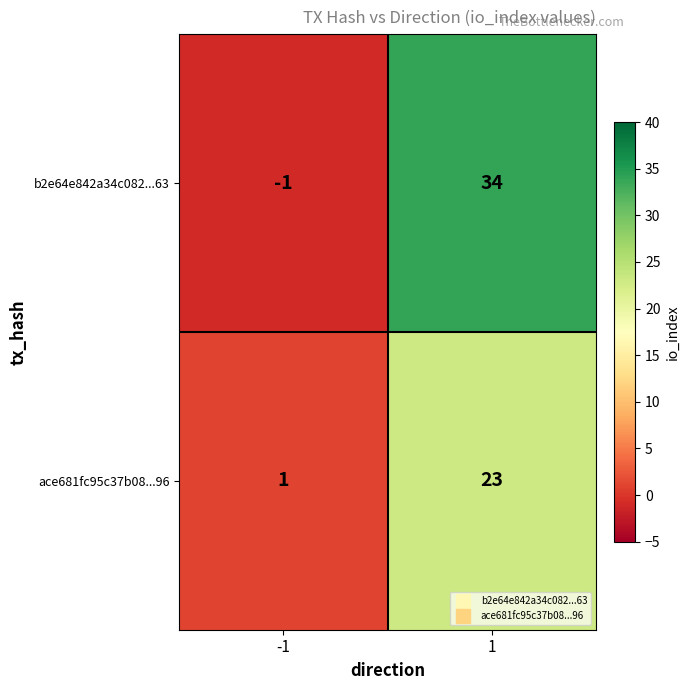

Which series has the widest spread of values?

b2e64e842a34c082...63